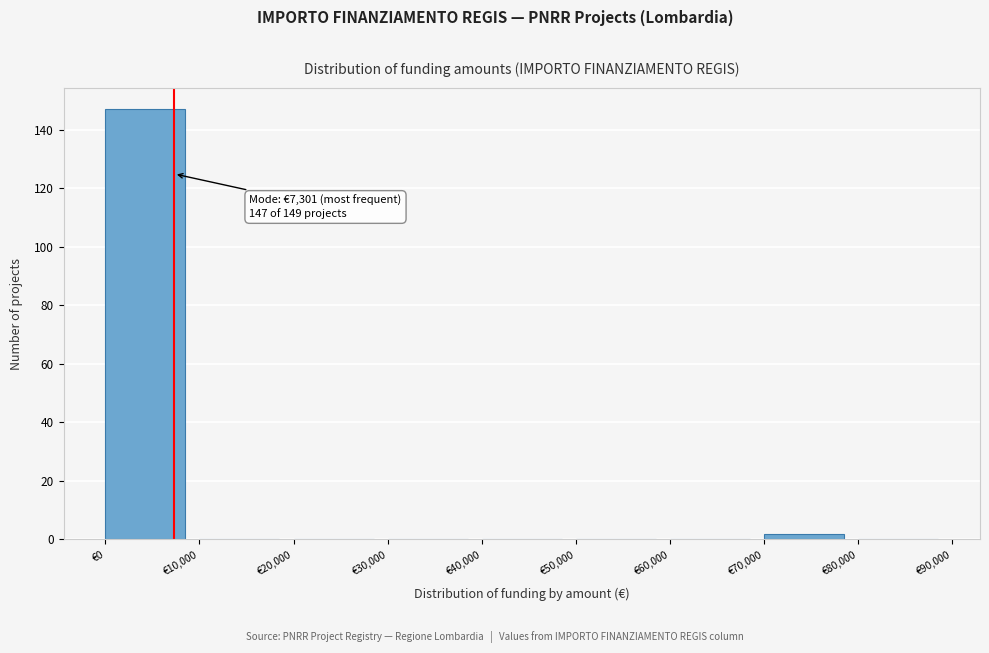

Over which range of the x-axis is the bar tallest?

0 to 10000